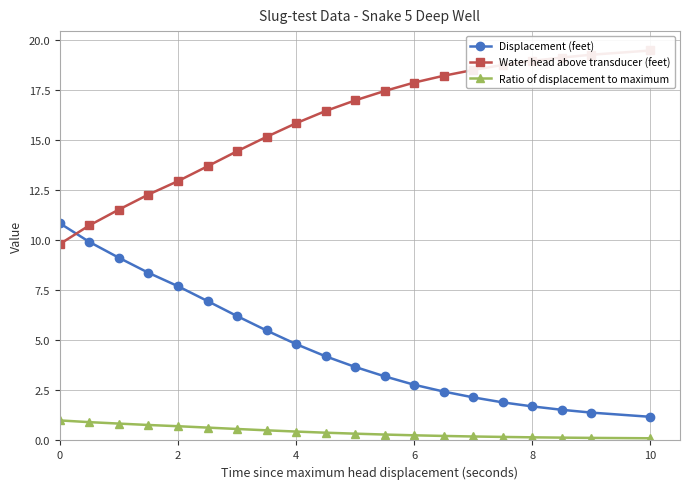

How many values in the Water head above transducer (feet) series exceed 16?

11